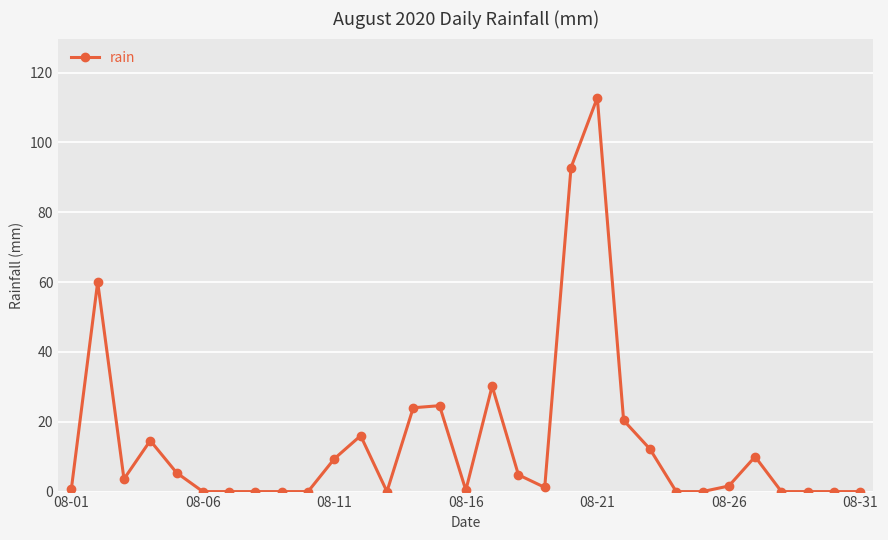

What is the average value?

14.3